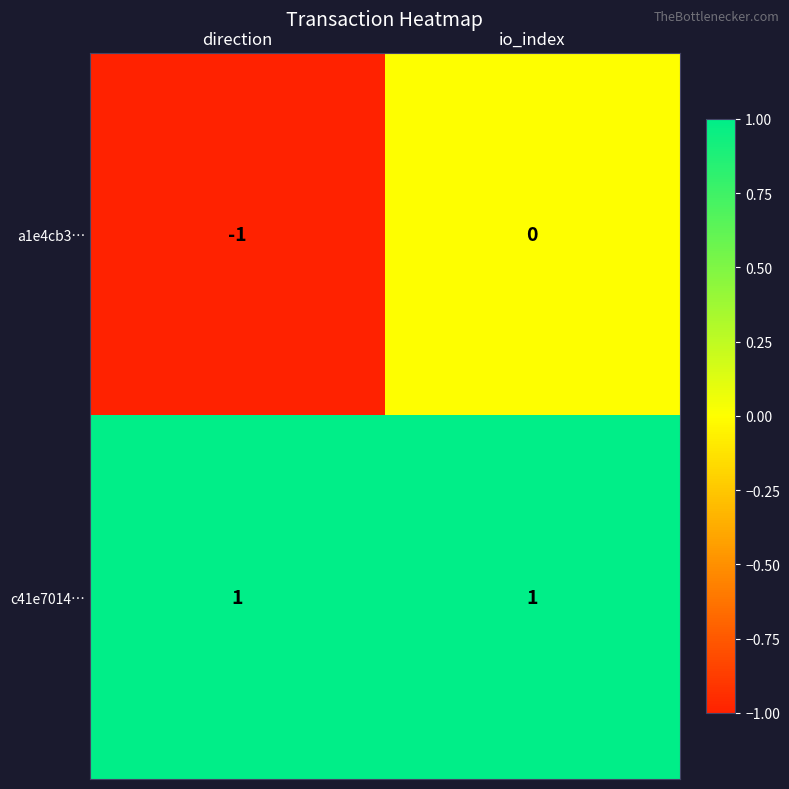

What is the spread (max minus min) of values at direction?

2